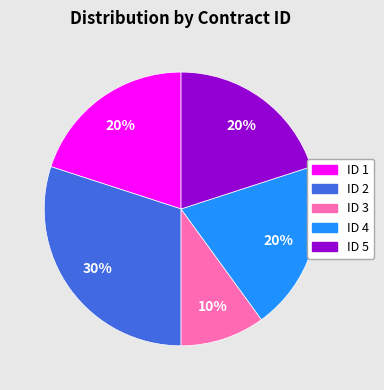

To the nearest percent, what is the average slice percentage?

20%